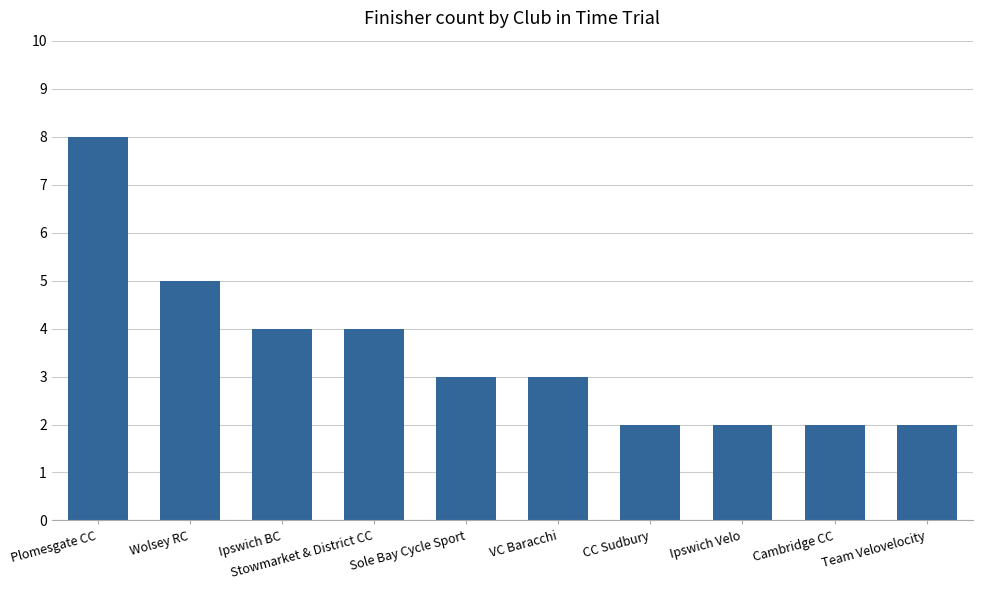

Which category has the highest value across all series?

Plomesgate CC